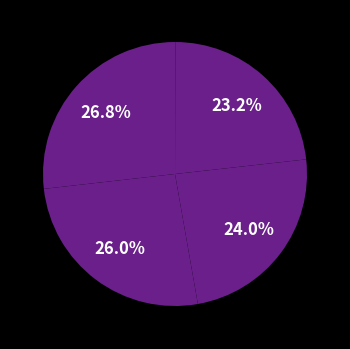

Count the number of slices in the pie.

7